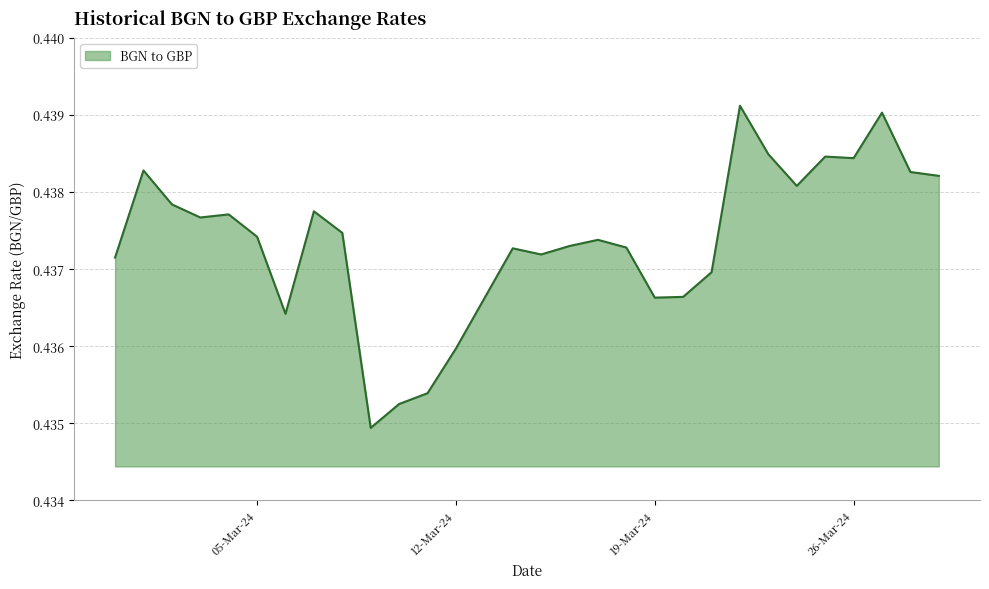

Does the chart display data point markers on the line(s)?

No